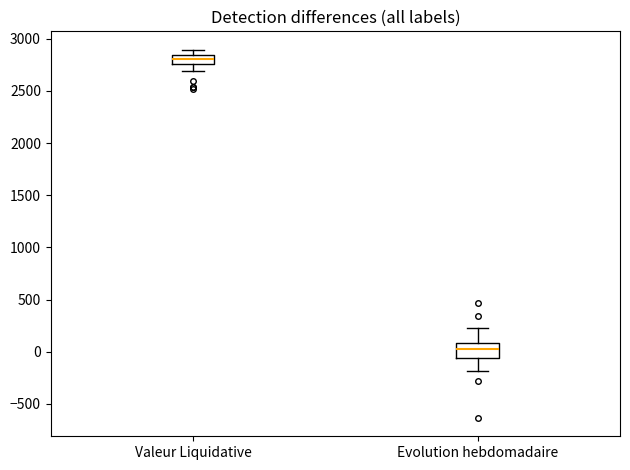

Where does the upper whisker of the box for Evolution hebdomadaire end on the y-axis? The values are not printed on the chart, so give them approximately, as read against the axis.

200